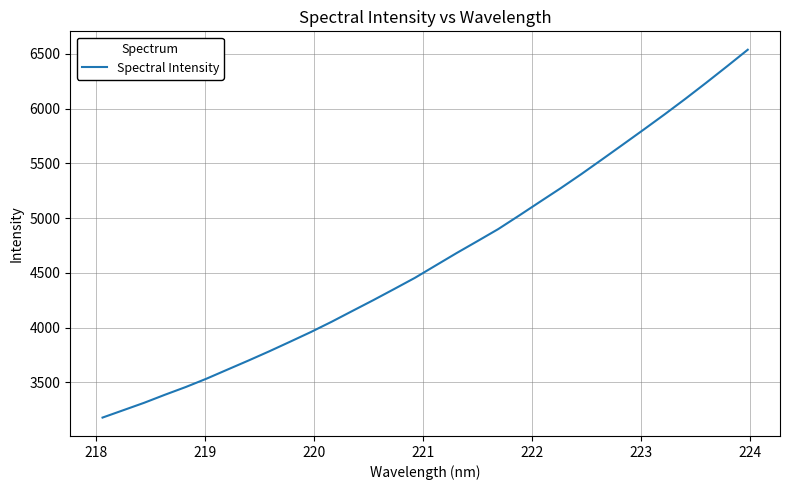

How many values exceed 4568?

16